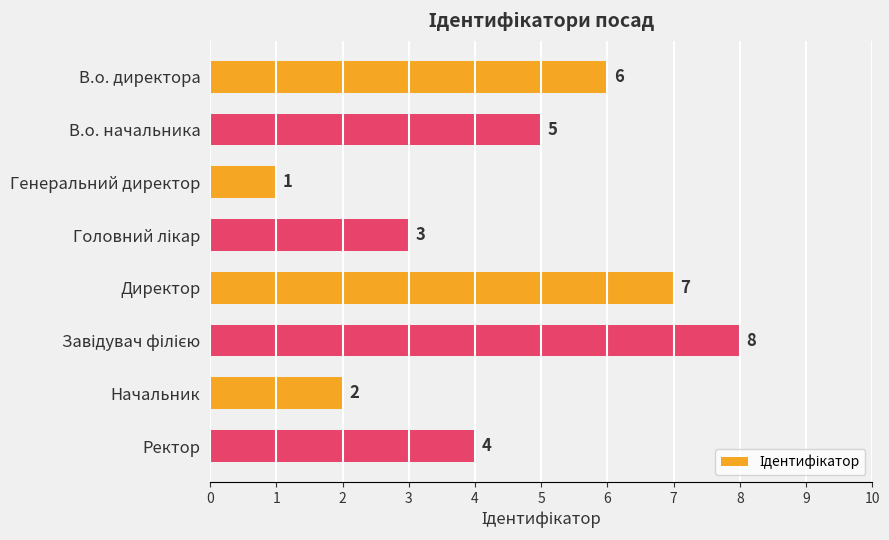

Is it true that the value at Начальник is 2?

True